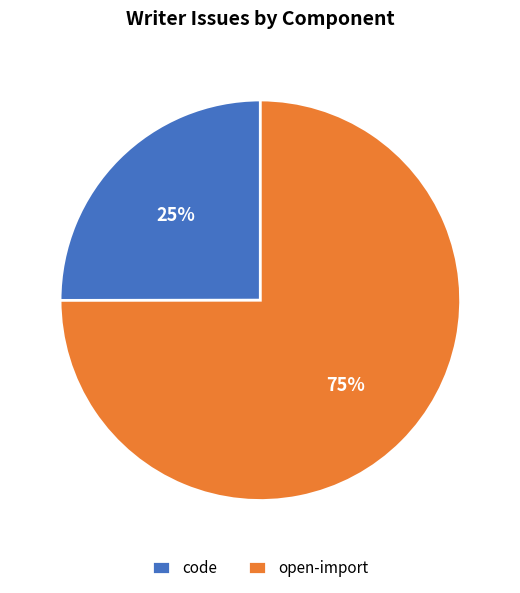

How many slices are in this pie chart?

2